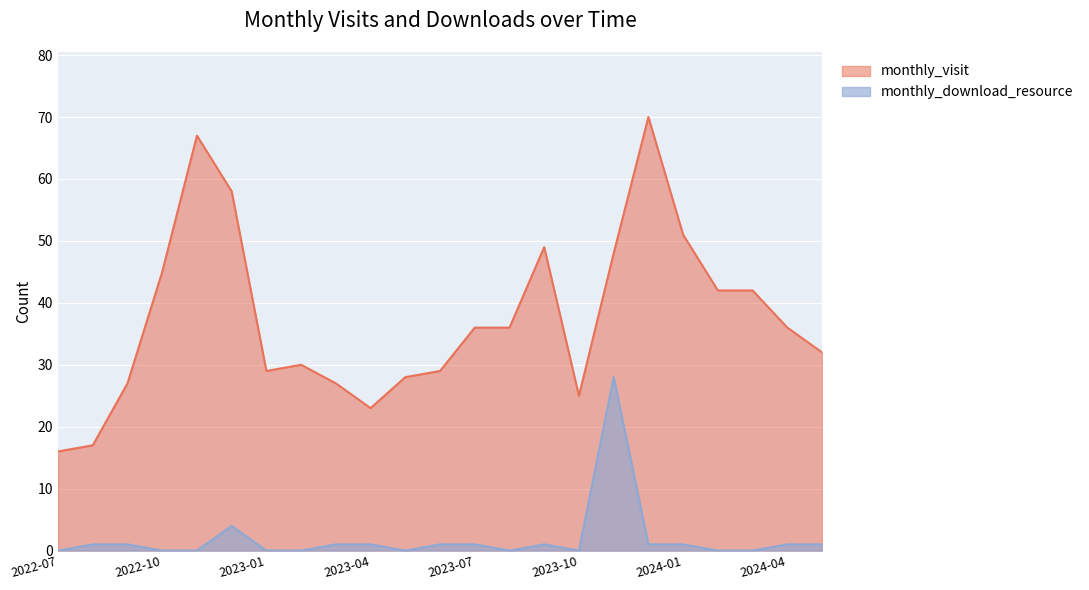

List the series in order of their overall mean, highest first.

monthly_visit, monthly_download_resource